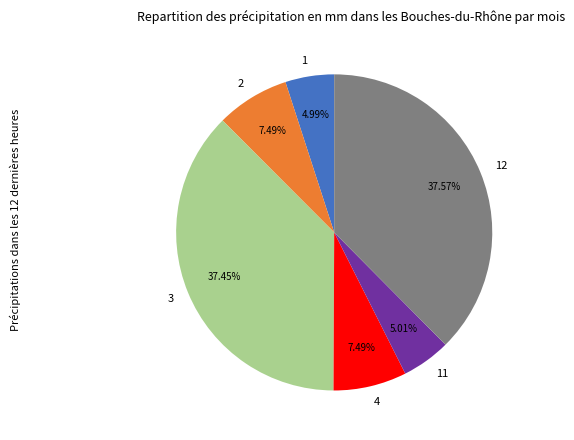

Is there a majority slice in this chart?

No